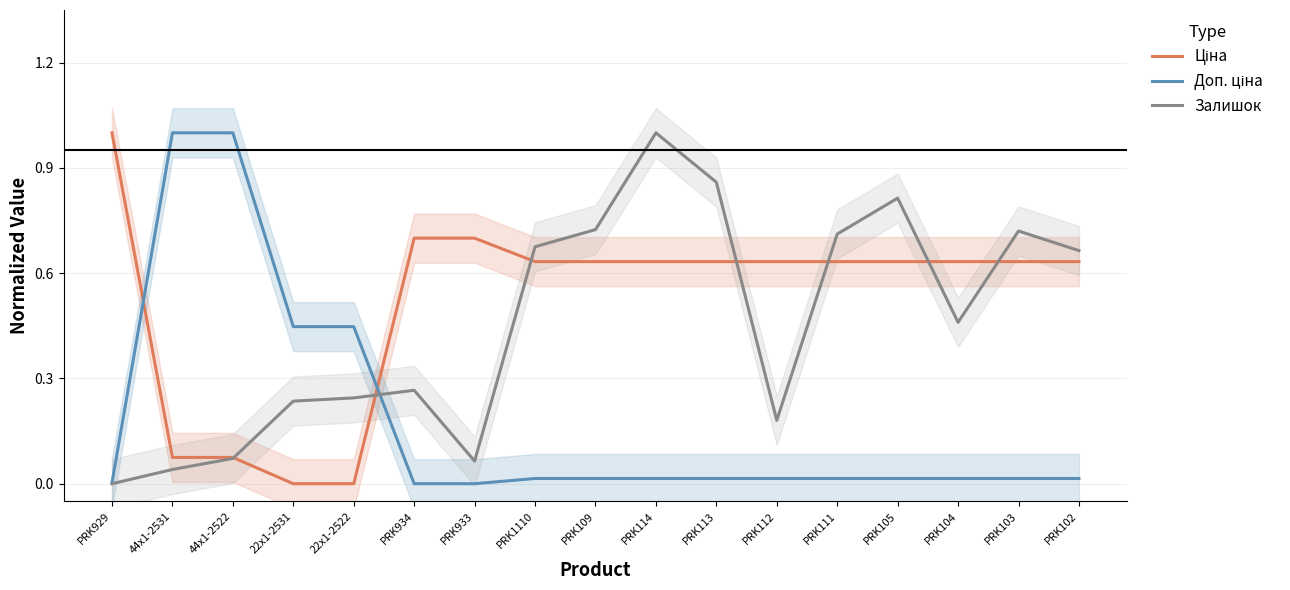

What is the highest value of the Залишок series?

1.0